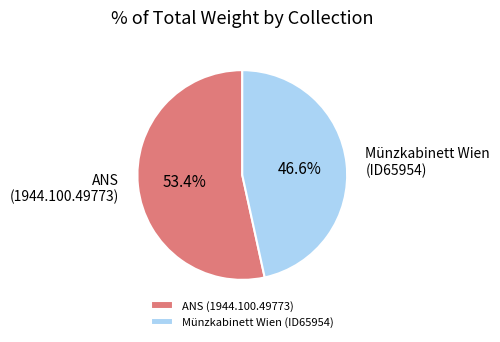

Which has a higher value, Münzkabinett Wien (ID65954) or ANS (1944.100.49773)?

ANS (1944.100.49773)